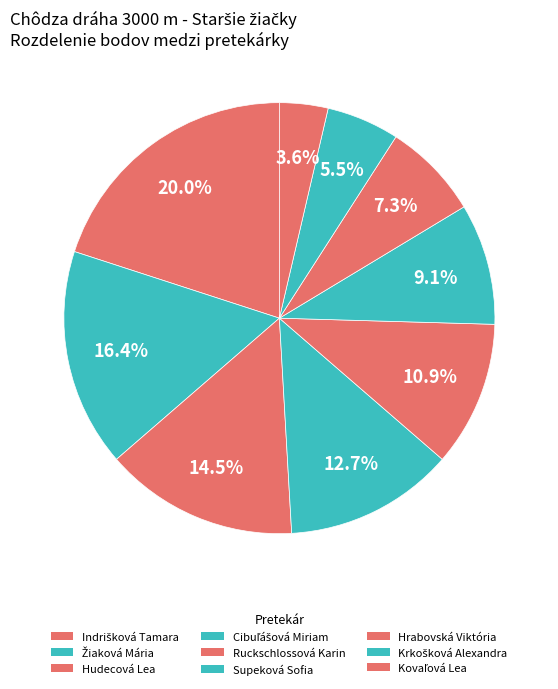

To the nearest percent, what portion does Žiaková Mária represent?

16%